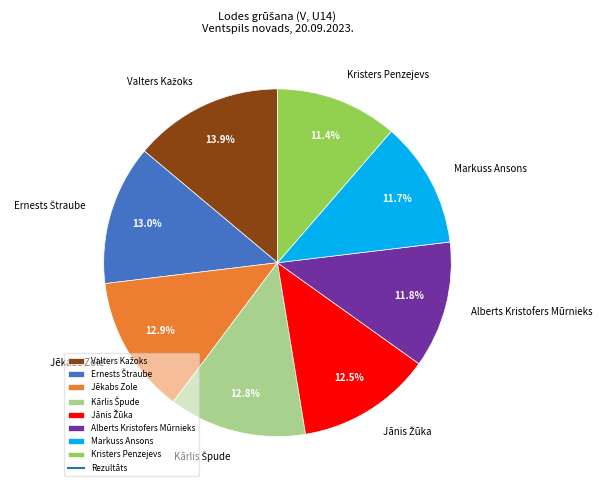

What is the ratio of the value at Kristers Penzejevs to the value at Markuss Ansons?

1.0